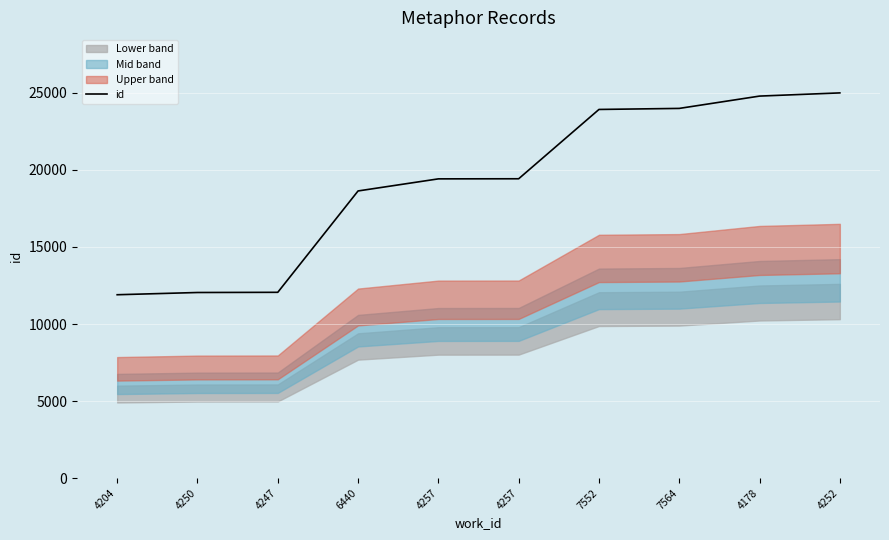

What is the difference between the maximum and second lowest values?

12953.8